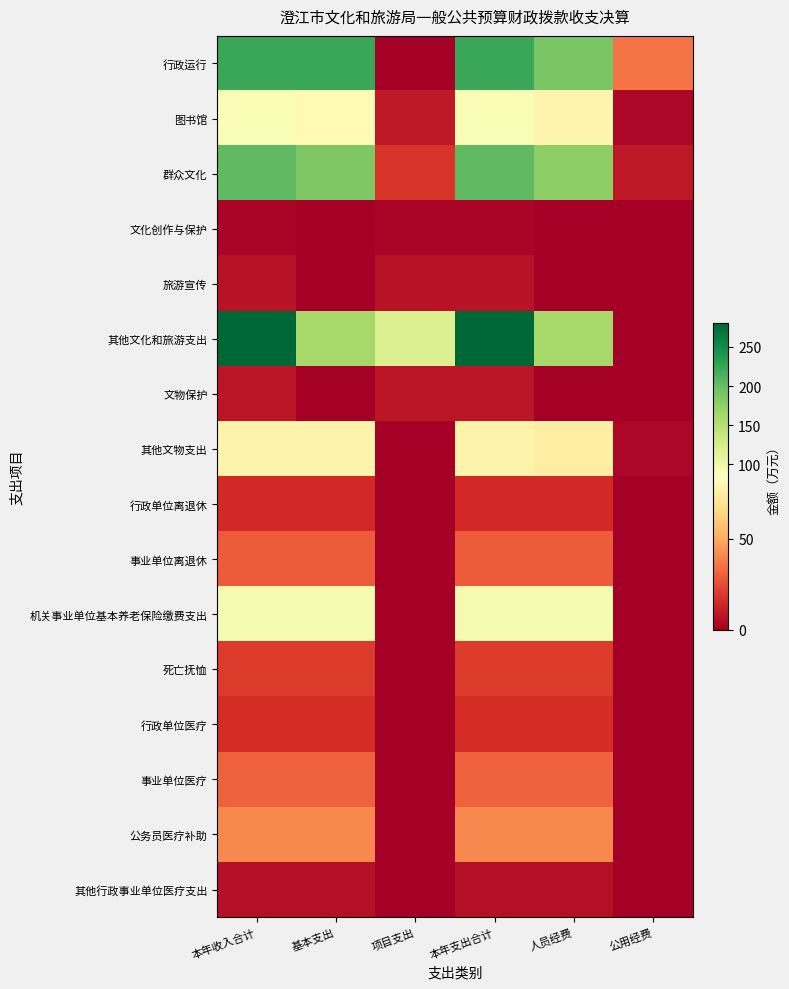

At 人员经费, list the series in order from largest to smallest.

行政运行, 群众文化, 其他文化和旅游支出, 机关事业单位基本养老保险缴费支出, 图书馆, 其他文物支出, 公务员医疗补助, 事业单位医疗, 事业单位离退休, 死亡抚恤, 行政单位医疗, 行政单位离退休, 其他行政事业单位医疗支出, 文化创作与保护, 旅游宣传, 文物保护